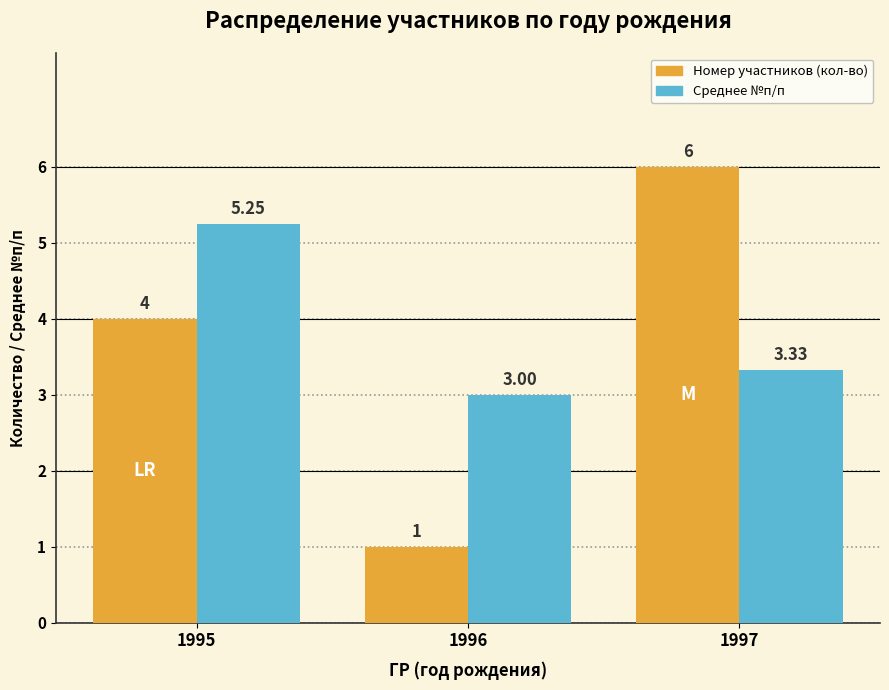

Rank the categories by Номер участников (кол-во) value from lowest to highest.

1996, 1995, 1997